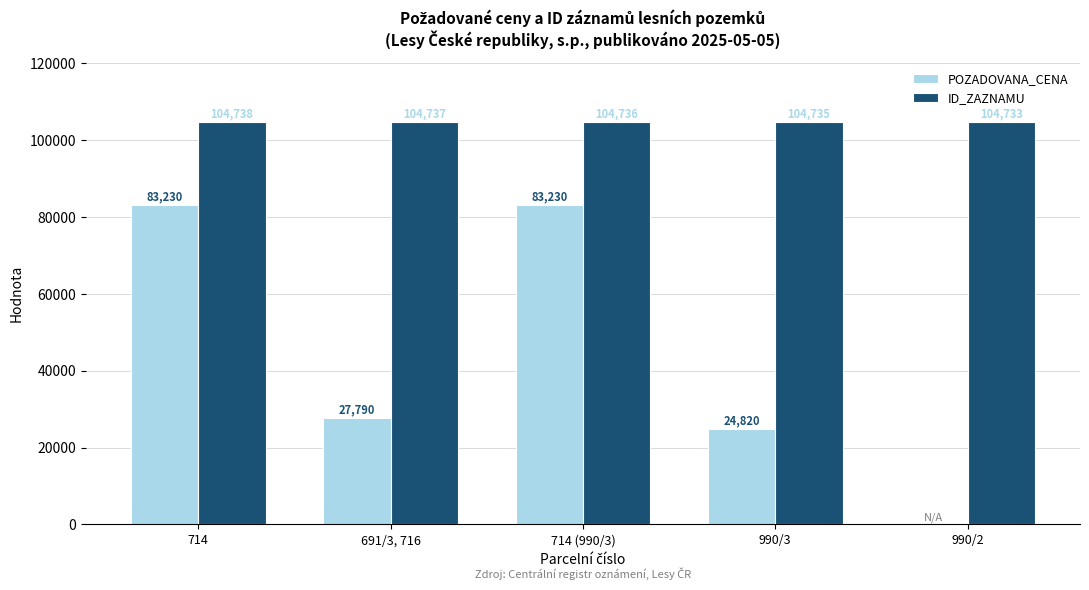

What is the spread (max minus min) of values at 990/2?

104733